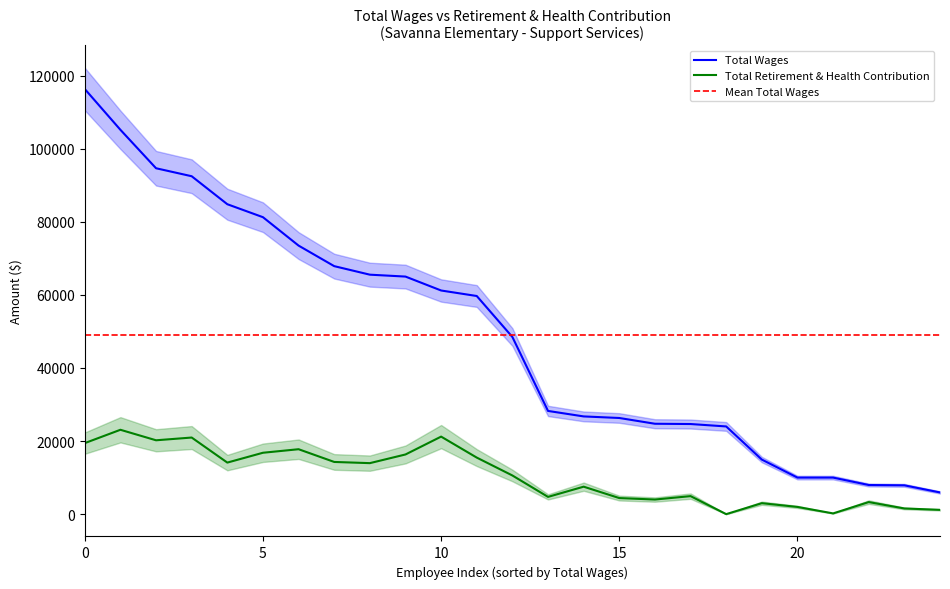

How many data points does each series have?

25